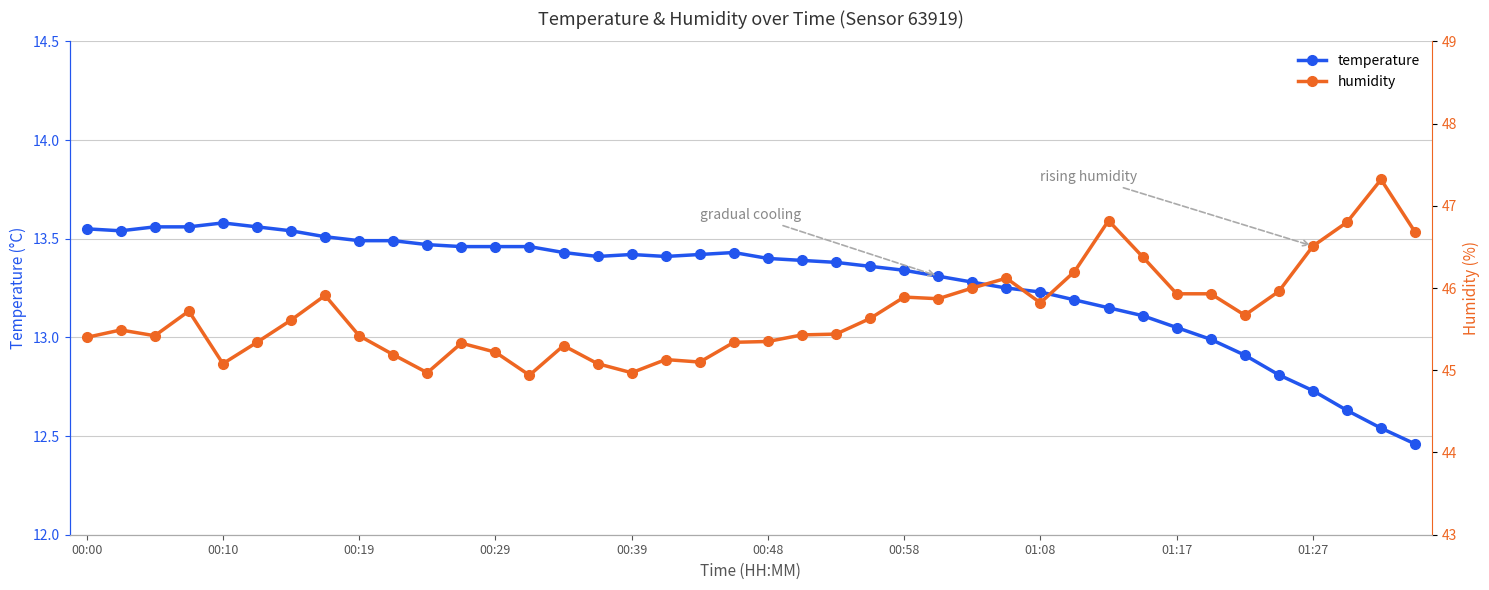

The value of temperature at 00:10 is 13.6. True or false?

True